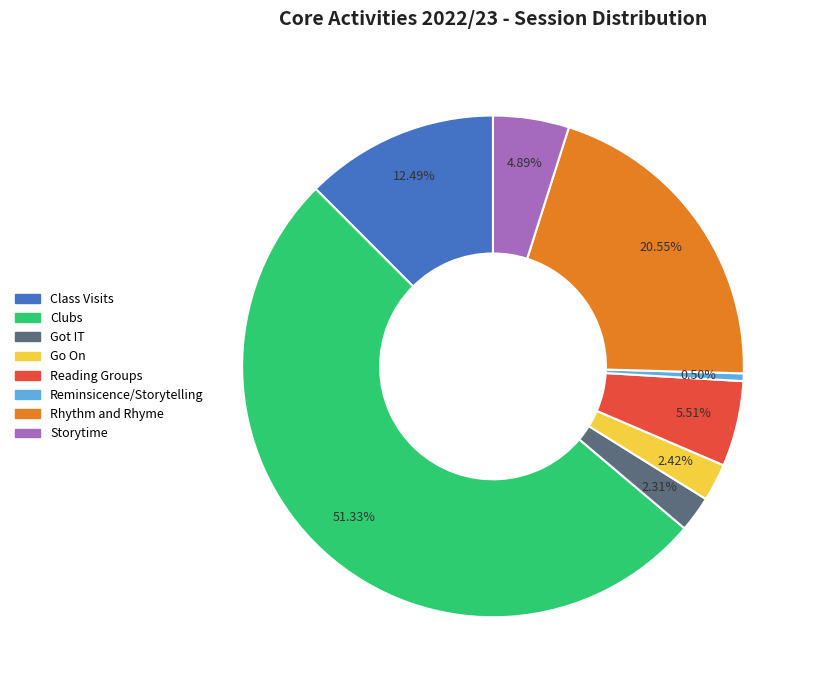

Which category has the smallest portion of the pie?

Reminsicence/Storytelling